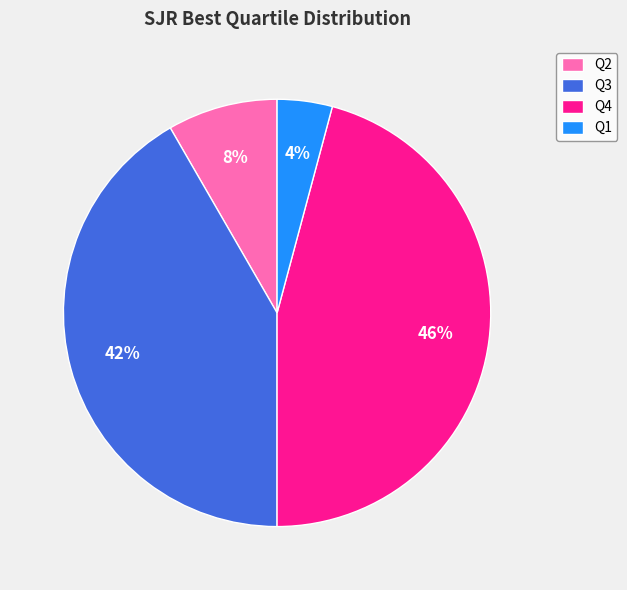

Which category has the biggest portion of the pie?

Q4